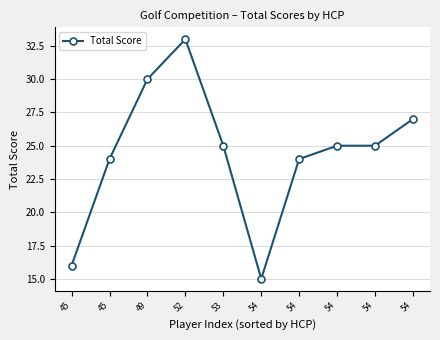

Is this an area chart (filled region under the line)?

No